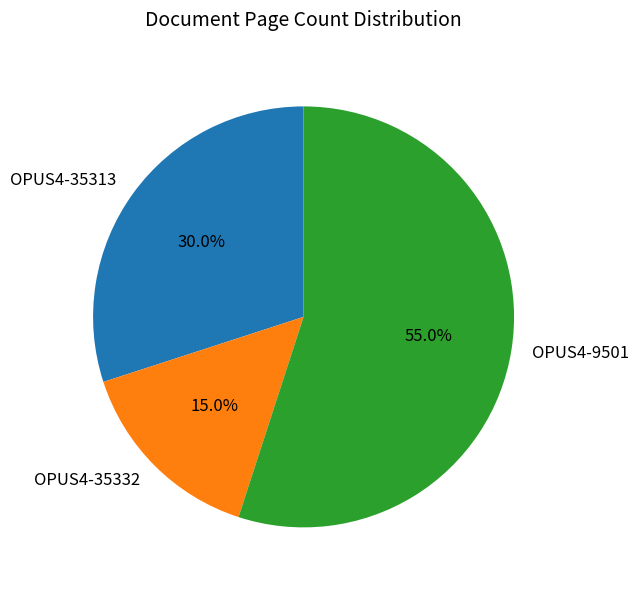

Does any single category account for the majority?

Yes